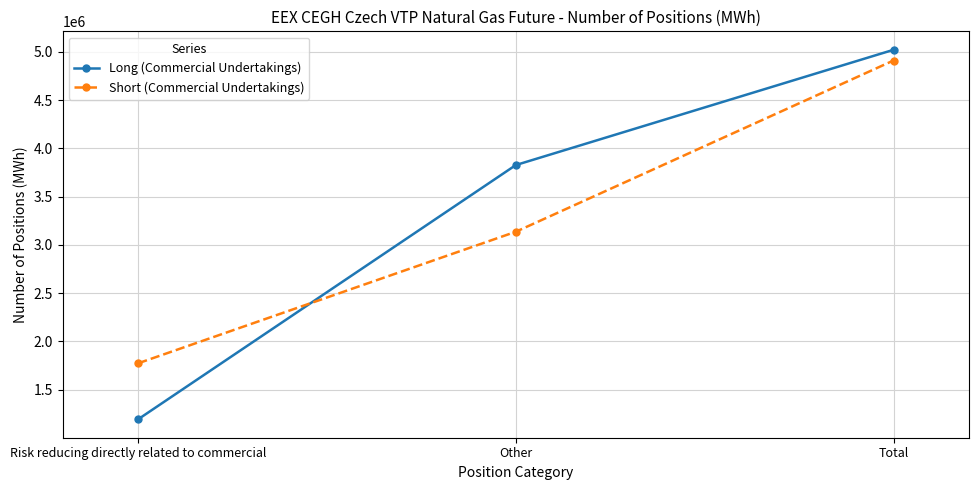

Read the Short (Commercial Undertakings) value at Total, to the nearest 10.

4911540